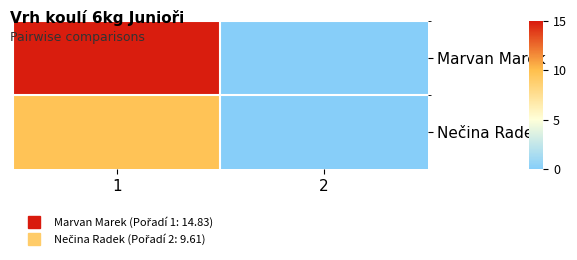

Which series has the largest total across all categories?

Marvan Marek